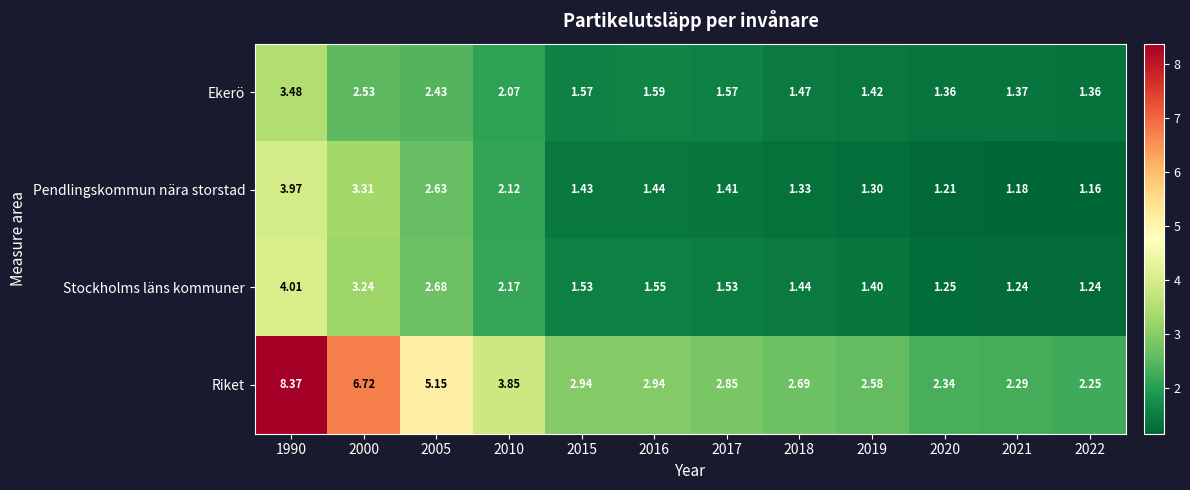

Rank the series at 2015 from lowest to highest value.

Pendlingskommun nära storstad, Stockholms läns kommuner, Ekerö, Riket